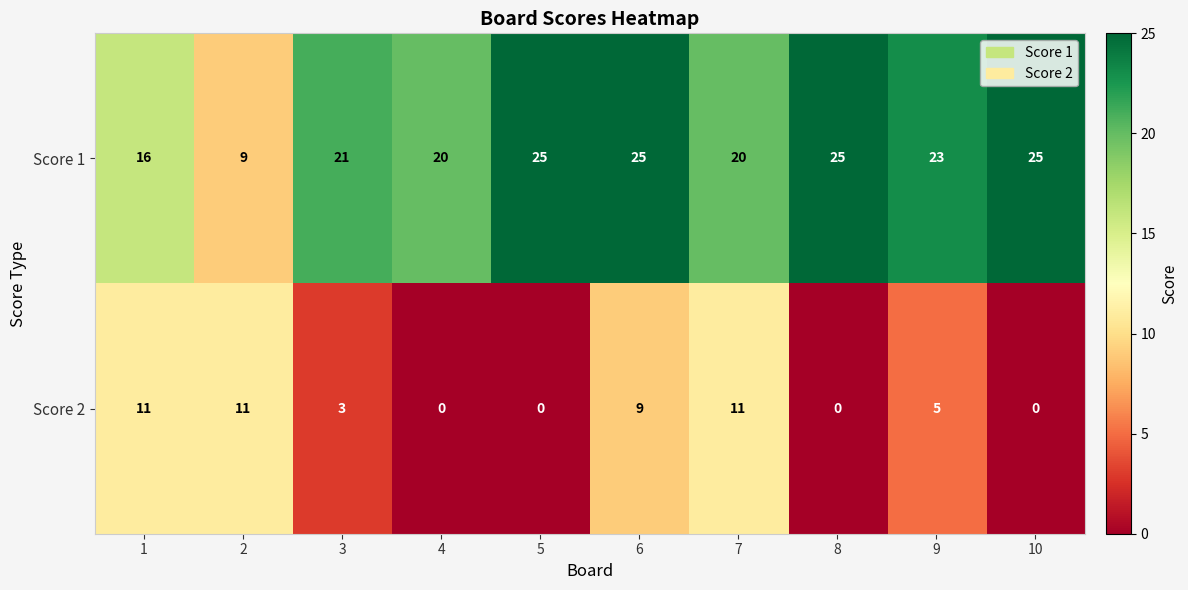

Reading right to left, transcribe all the data shown in this chart.

Score 1: 10=25	9=23	8=25	7=20	6=25	5=25	4=20	3=21	2=9	1=16
Score 2: 10=0	9=5	8=0	7=11	6=9	5=0	4=0	3=3	2=11	1=11